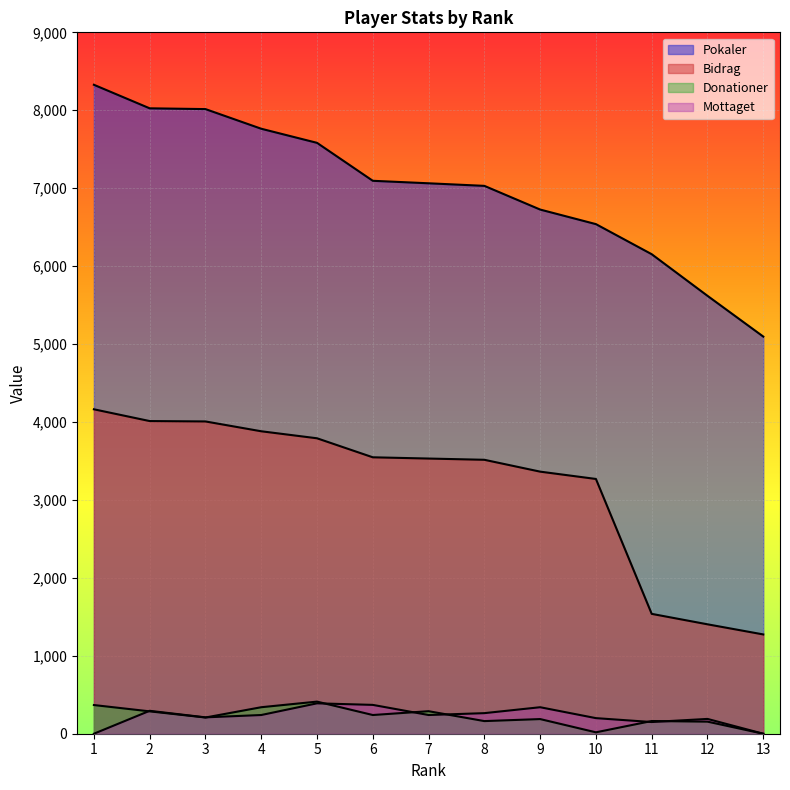

Is the value of Mottaget at 9 greater than the value of Bidrag at 9?

No